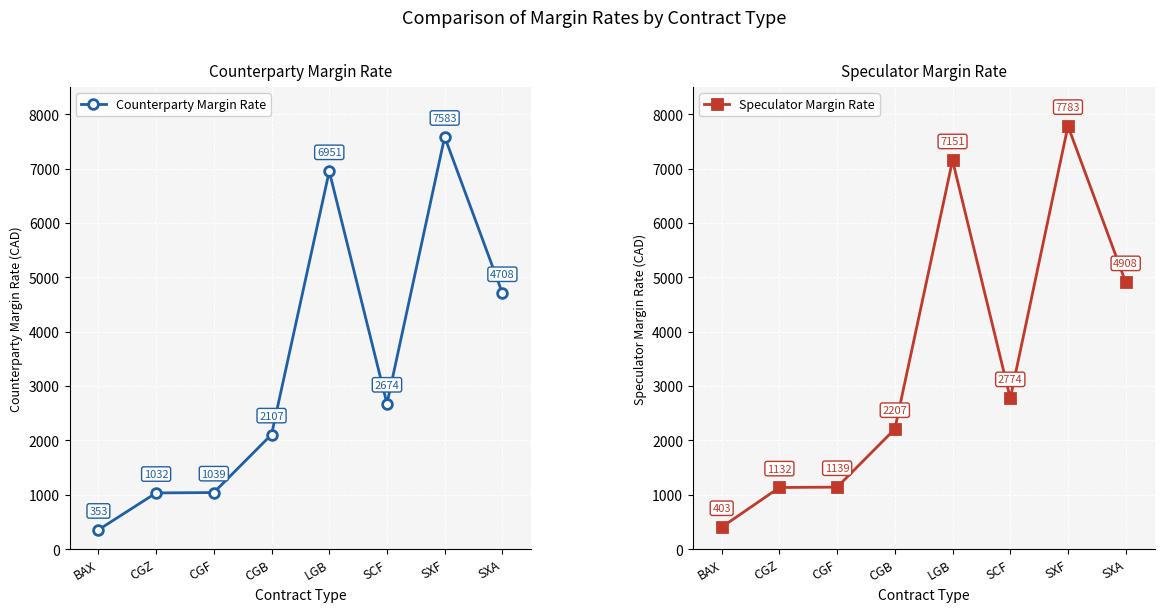

What is the label of the 6th point from the left?

SCF